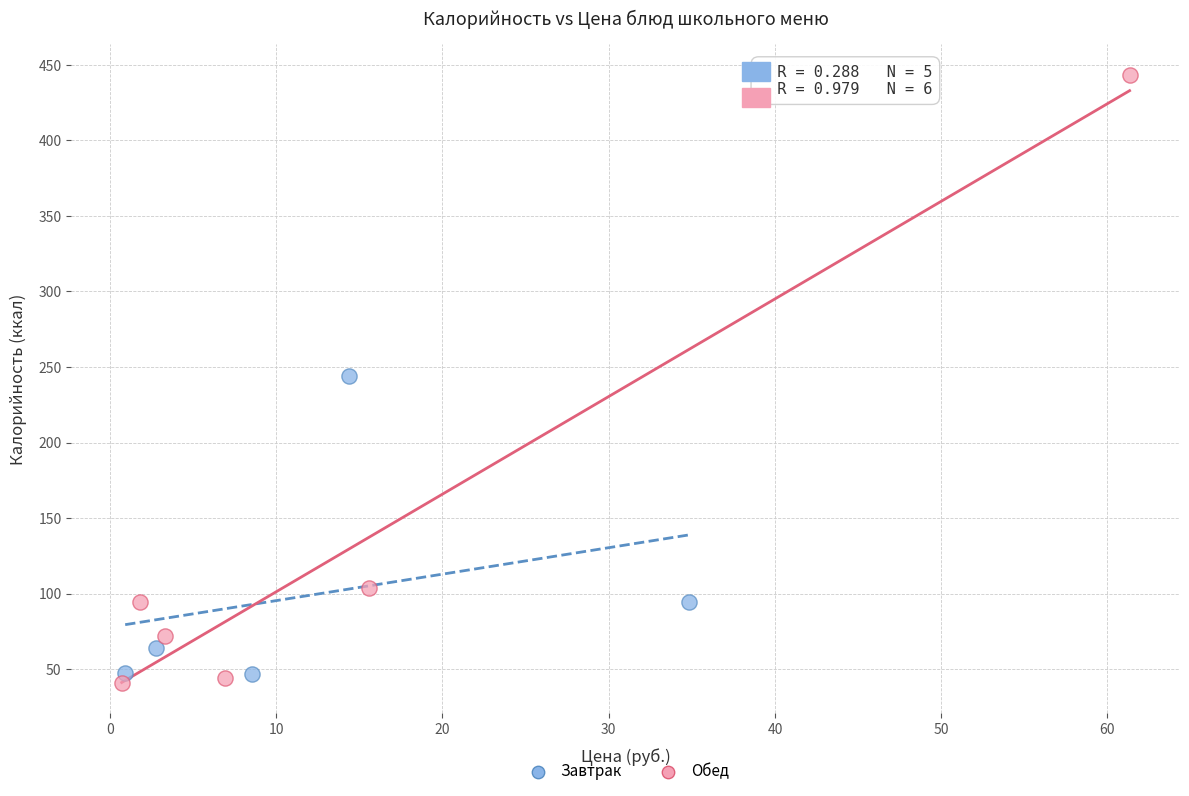

Which series contains the lowest Y value?

Обед